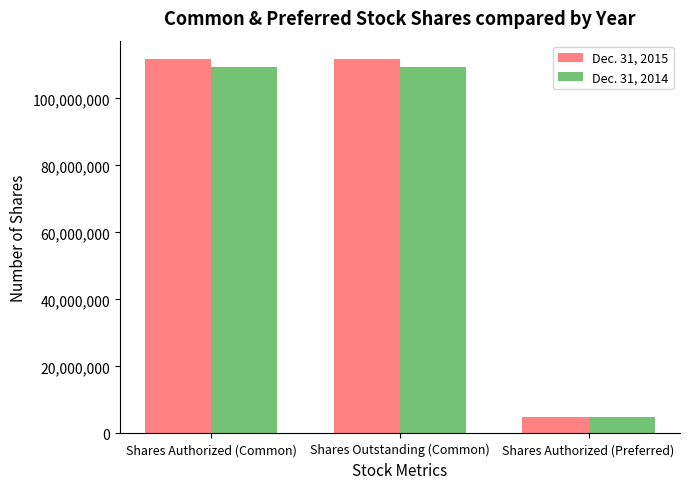

What is the average value of the Dec. 31, 2014 series?

74518040